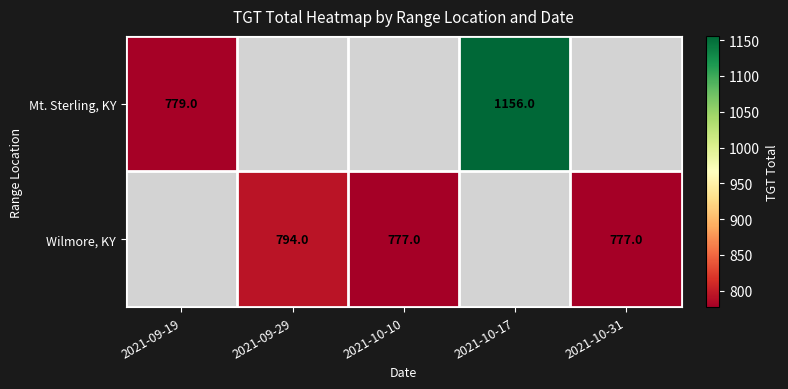

Where does the Wilmore, KY series first go above 777?

2021-09-29